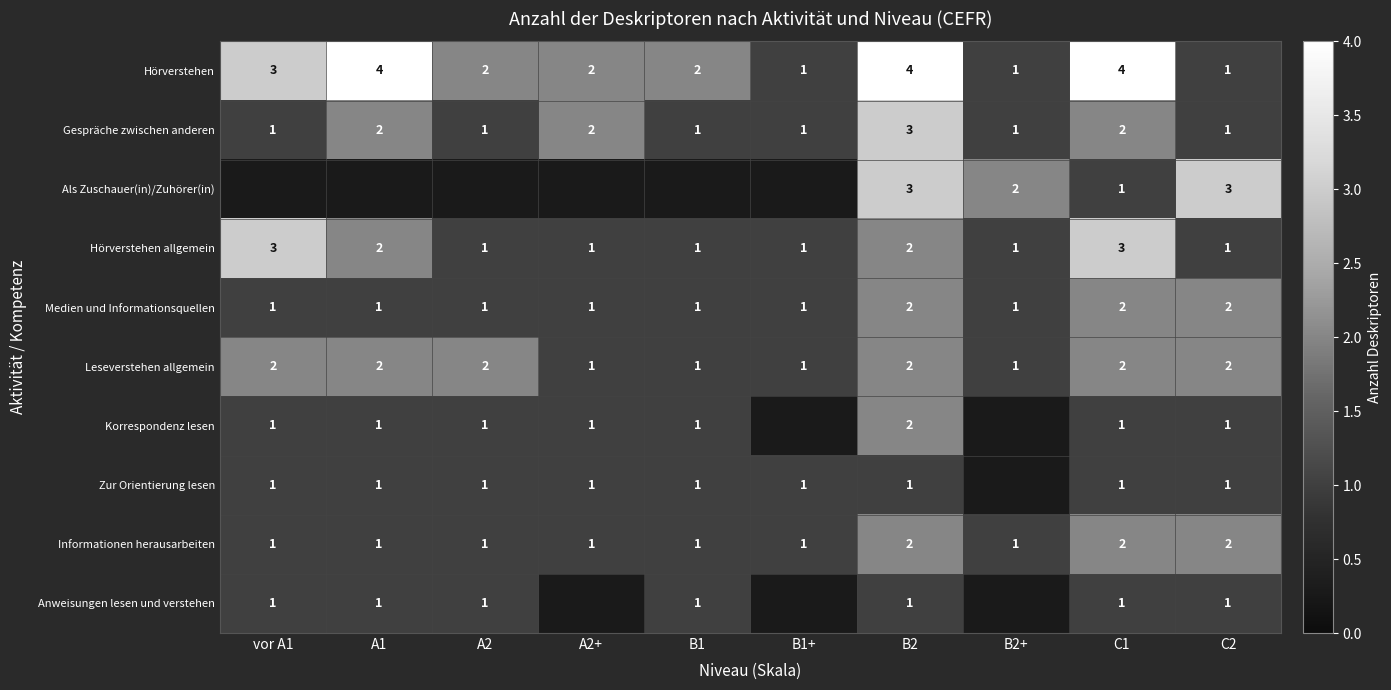

True or false: Medien und Informationsquellen has a value of 2 at A2+.

False